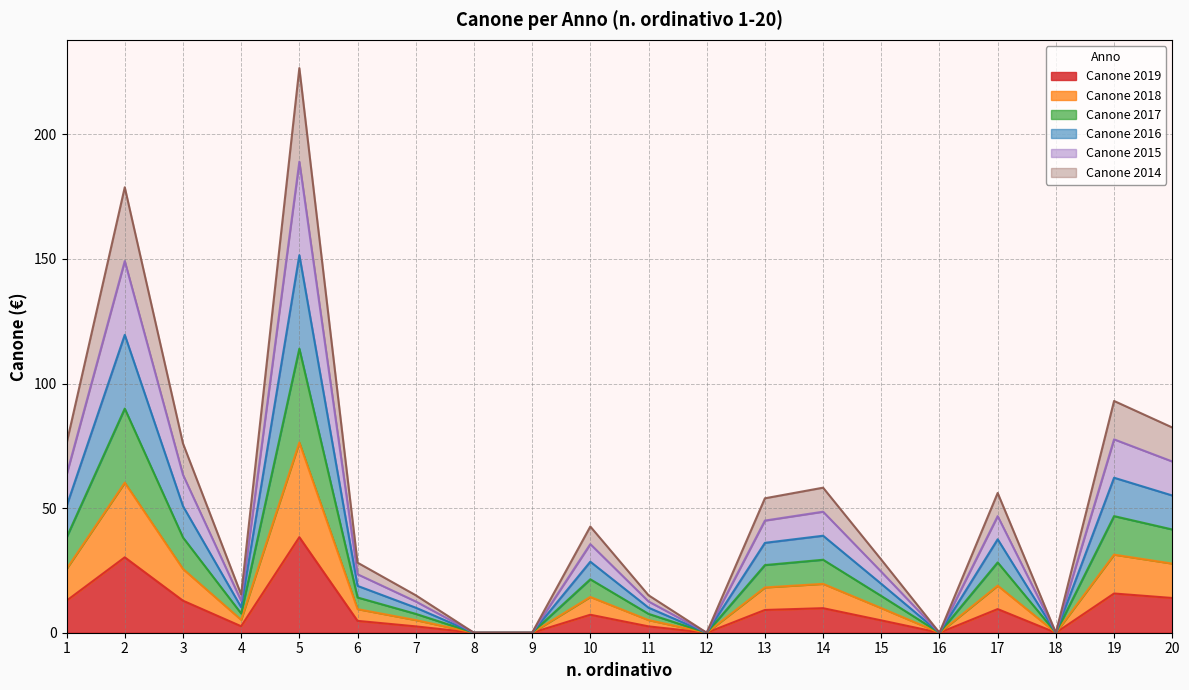

Which series has the largest range (max minus min)?

Canone 2015